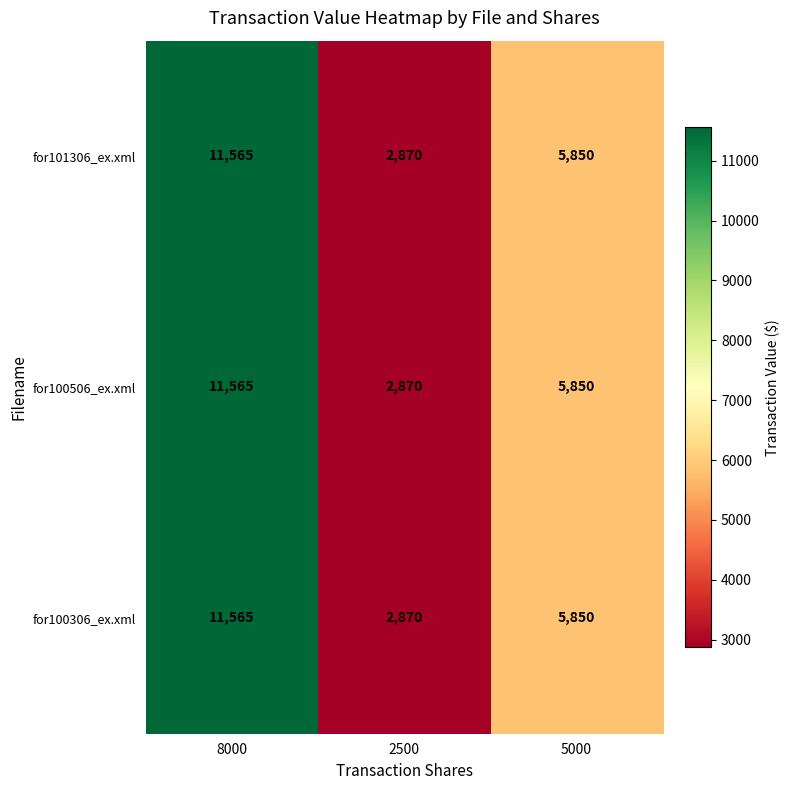

What is the highest value of the for100306_ex.xml series?

11565